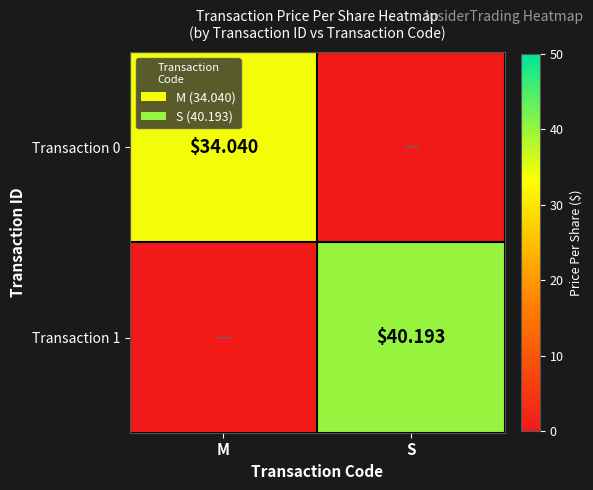

Which series has the largest range (max minus min)?

Transaction 1